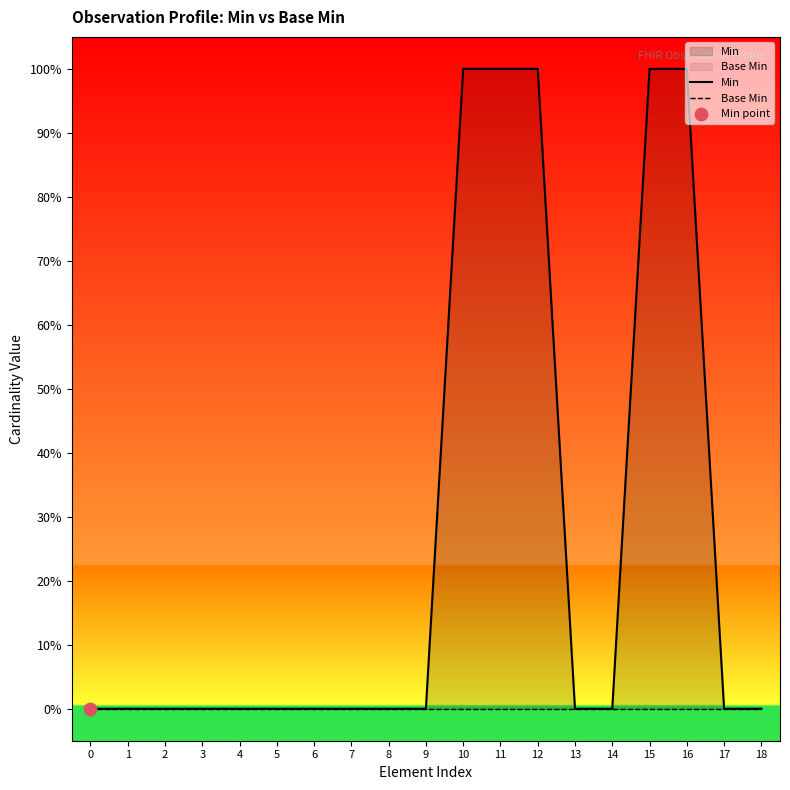

Is the value of Base Min at 9 greater than the value of Min at 17?

No